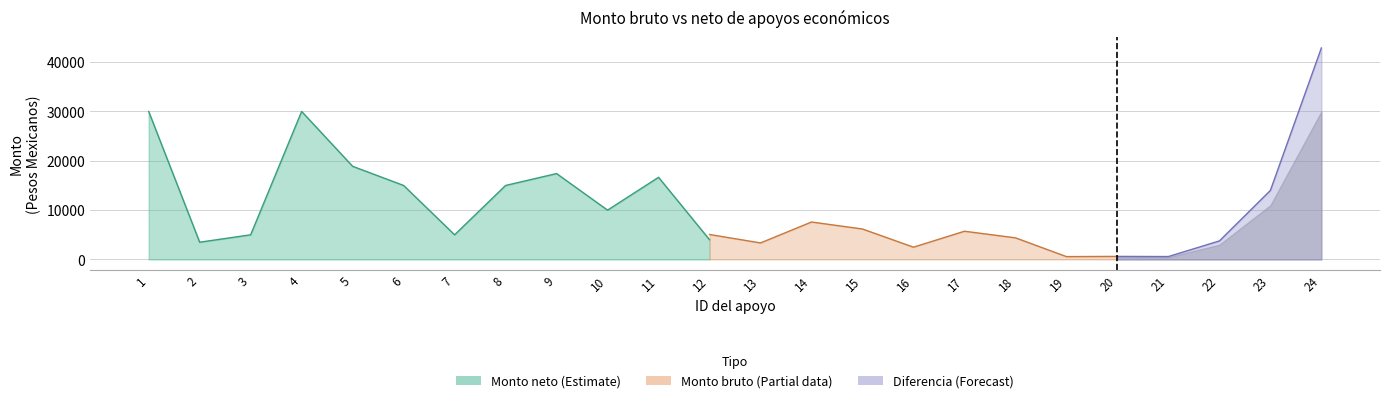

True or false: Monto neto has a value of 8063.6 at 17.

False